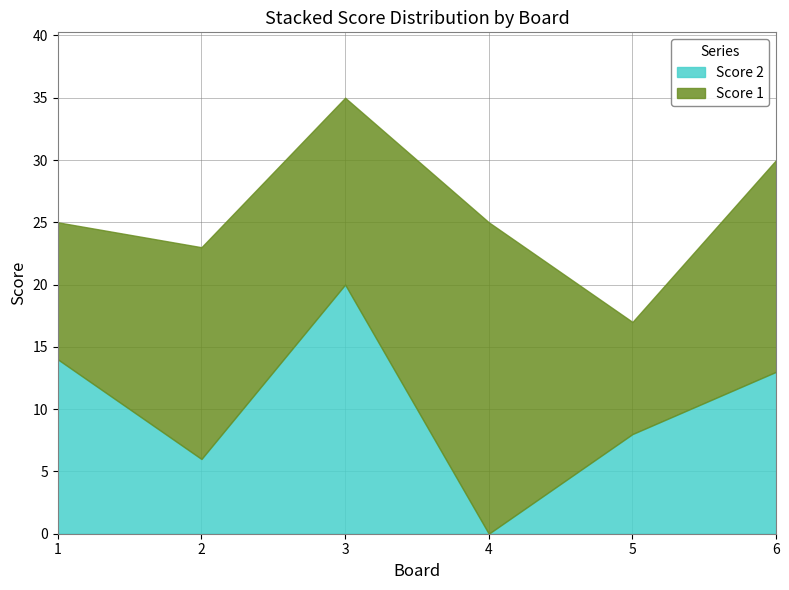

List the series in order of their overall mean, highest first.

Score 1, Score 2